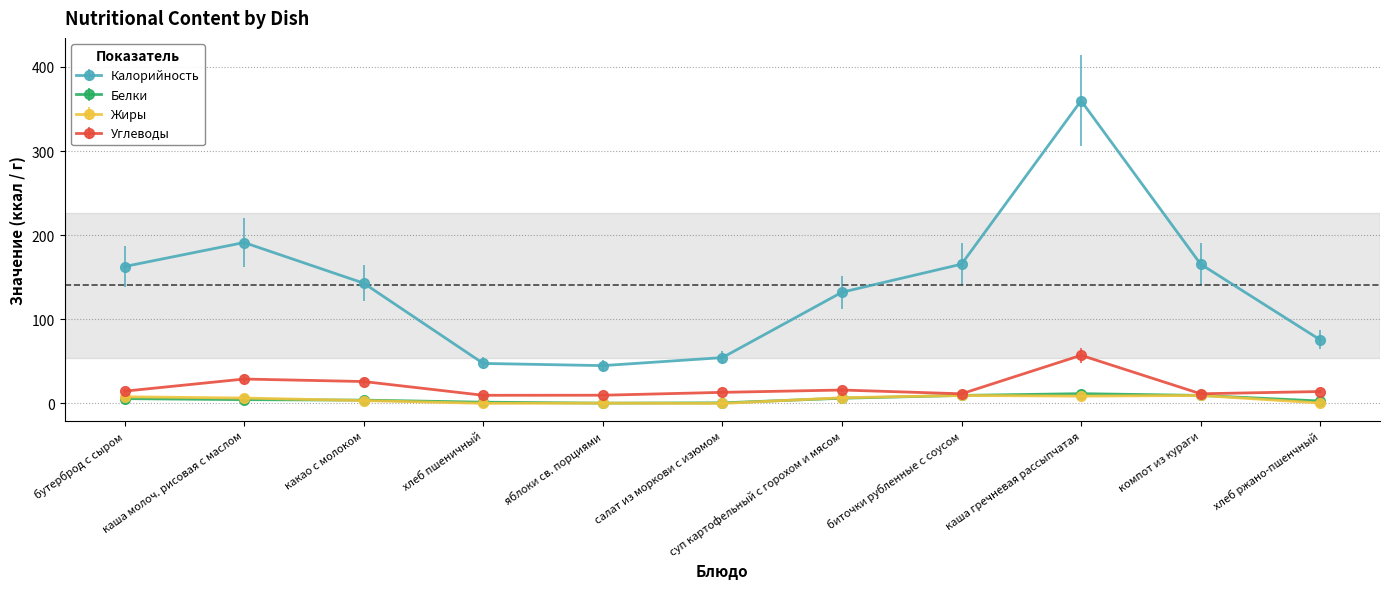

Which series has the largest range (max minus min)?

Калорийность